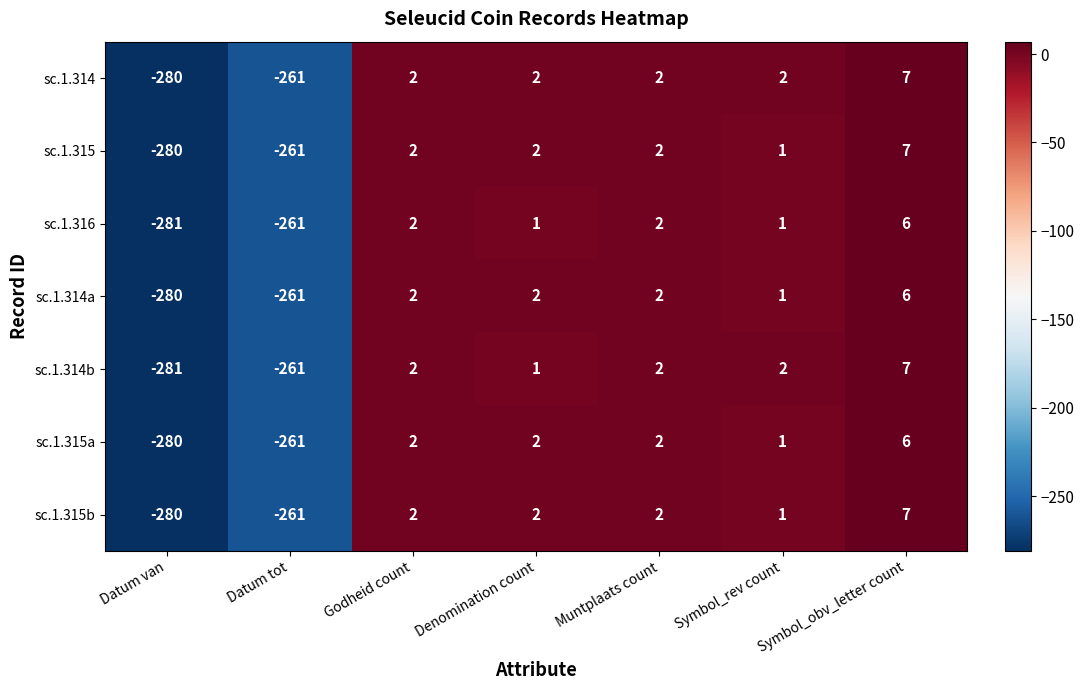

Which series has the widest spread of values?

sc.1.314b